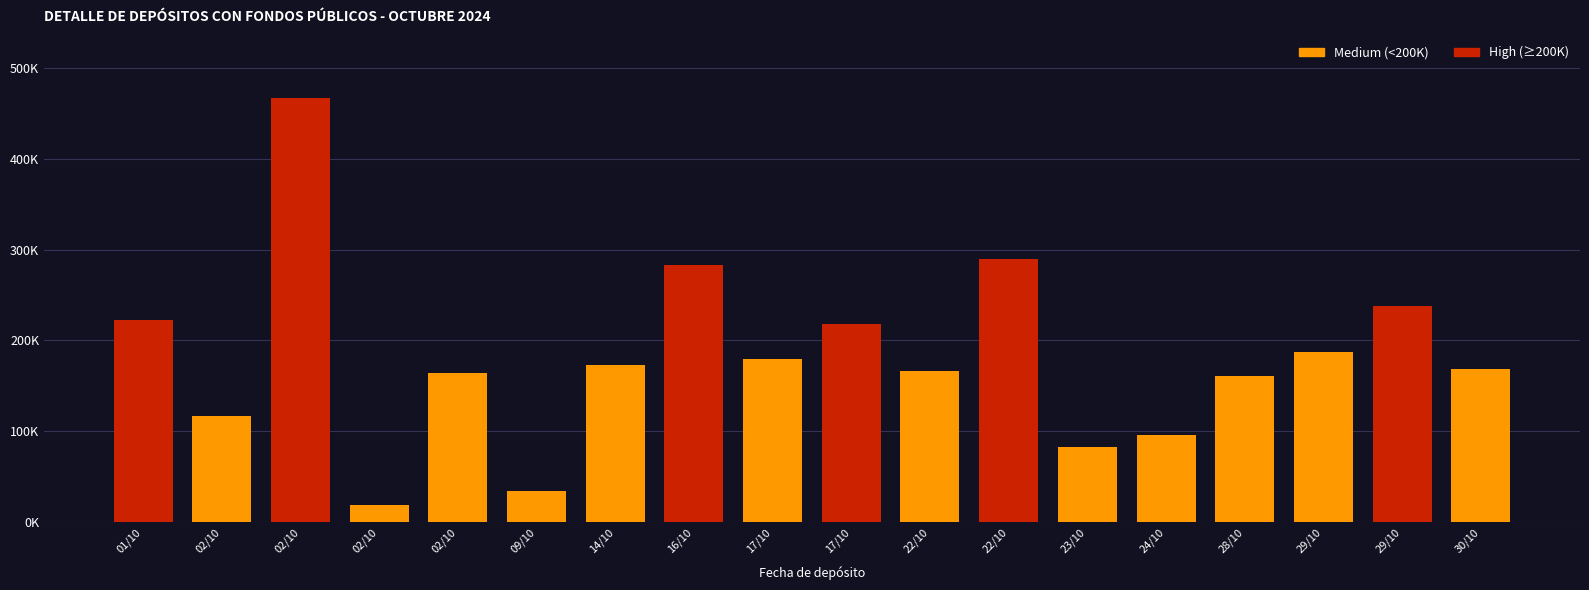

Does the chart contain any negative values?

No